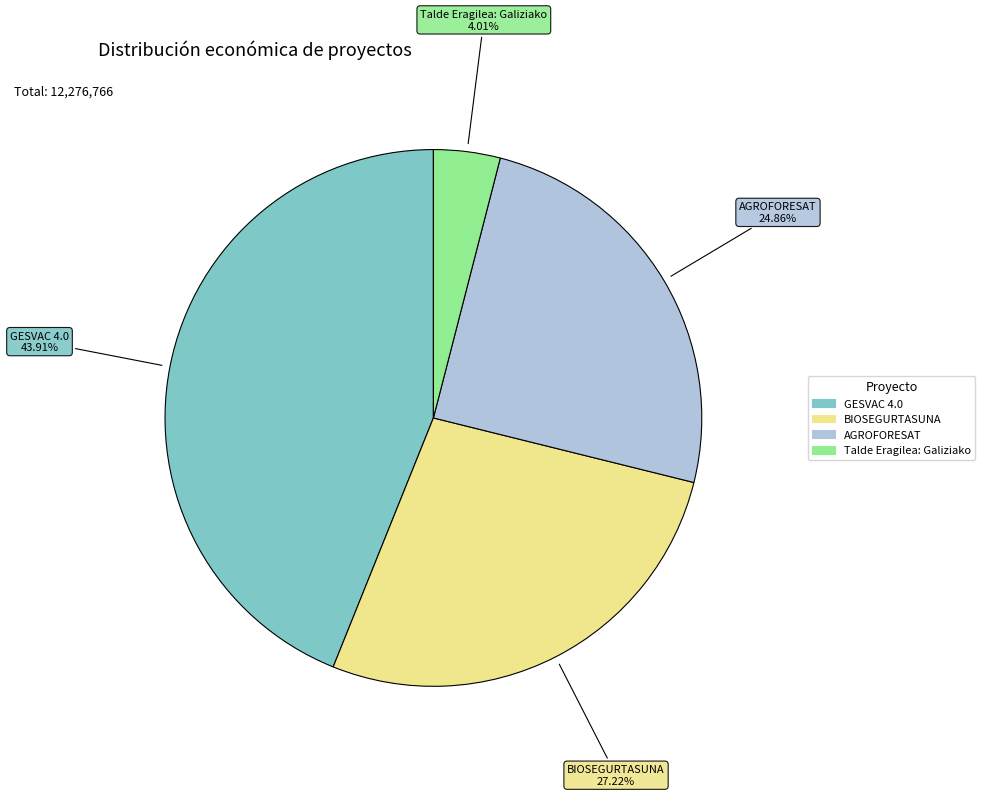

To the nearest percent, what is the combined percentage of GESVAC 4.0 and BIOSEGURTASUNA?

71%